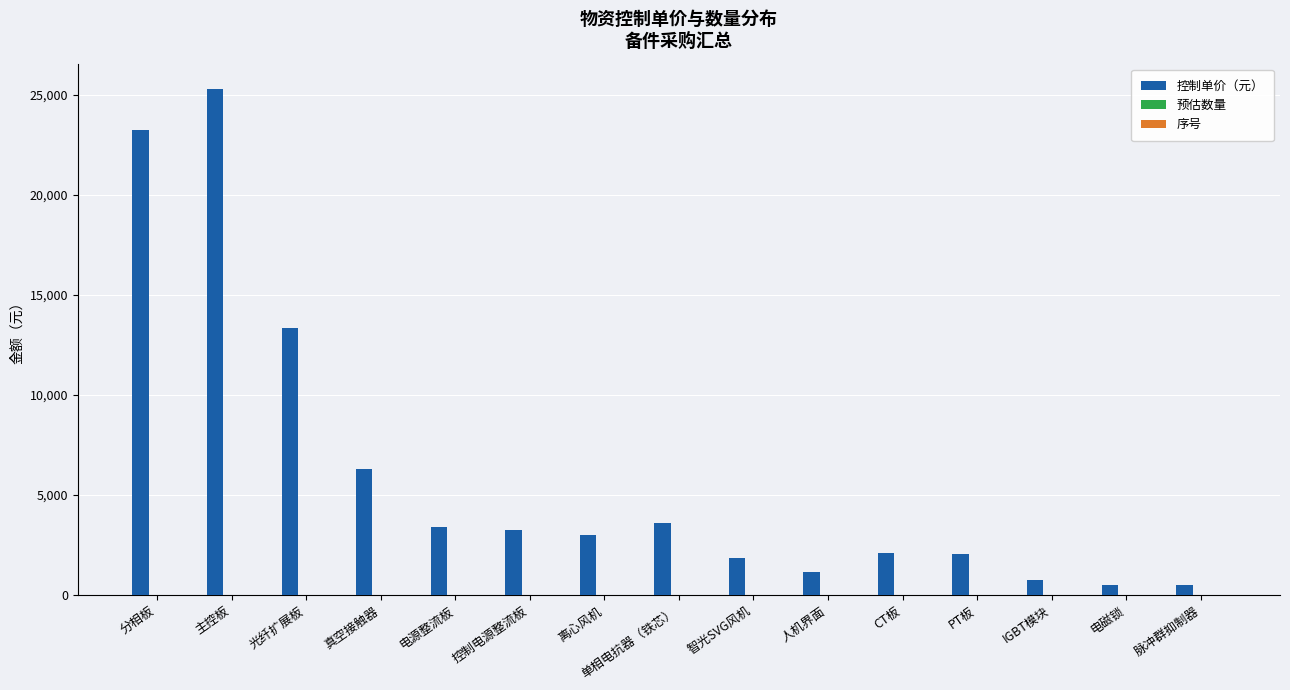

Which series has the largest total across all categories?

控制单价（元）